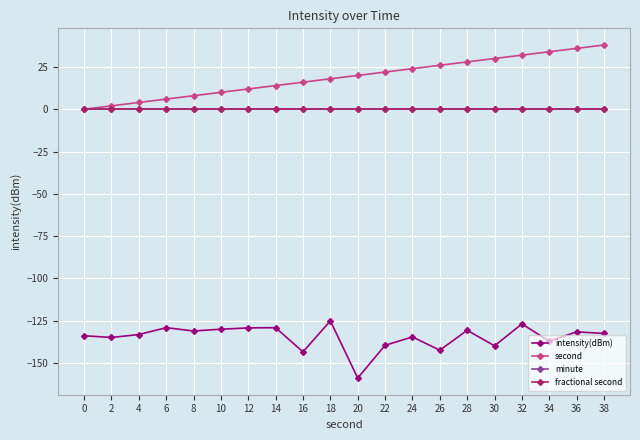

Is this an area chart (filled region under the line)?

No